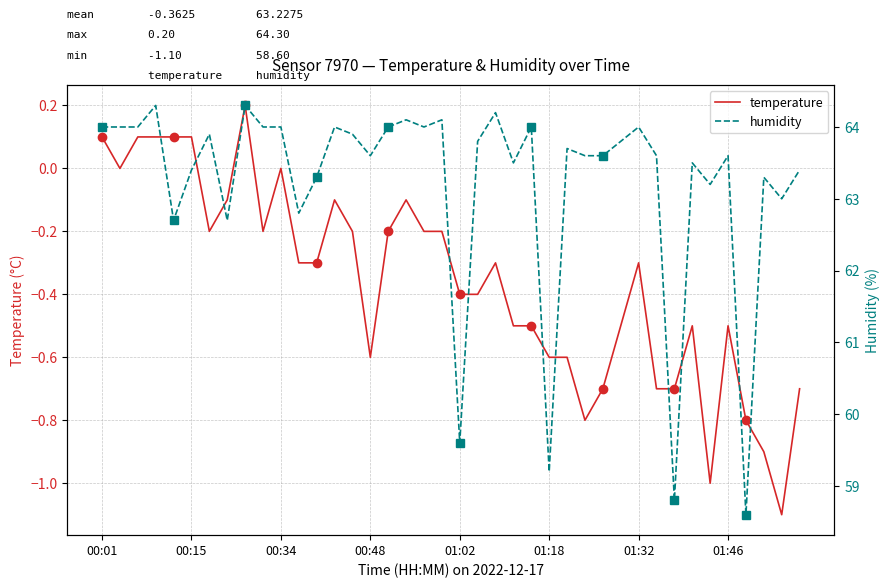

At which label does temperature first exceed 0?

00:01